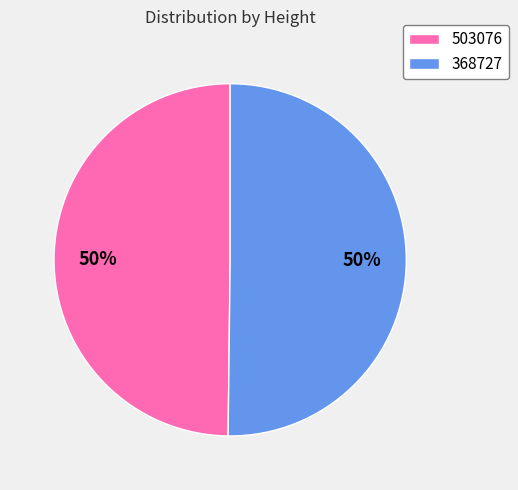

Count the number of slices in the pie.

2